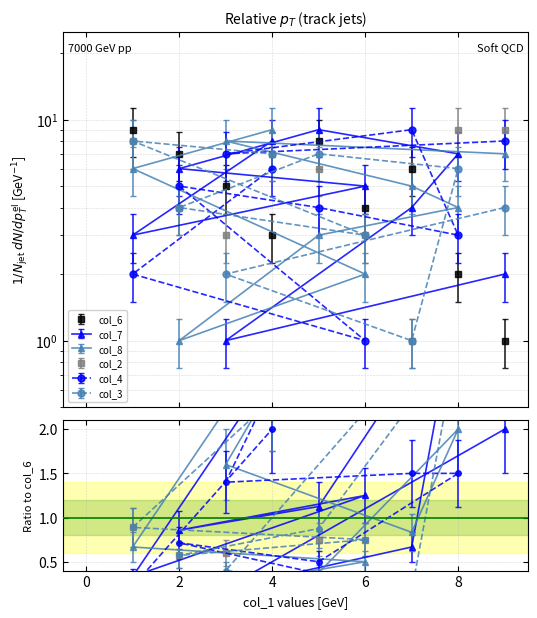

Reading right to left, list all the values displayed in this chart.

col_6: 4=3	1=9	6=4	2=7	5=8	8=2	7=6	3=5	9=1
col_7: 4=8	1=3	6=5	2=6	5=9	8=7	7=4	3=1	9=2
col_8: 4=9	1=6	6=2	2=1	5=3	8=4	7=5	3=8	9=7
col_2: 4=7	1=8	6=3	2=4	5=6	8=9	7=1	3=3	9=9
col_4: 4=6	1=2	6=1	2=5	5=4	8=3	7=9	3=7	9=8
col_3: 4=7	1=8	6=3	2=4	5=7	8=6	7=1	3=2	9=4